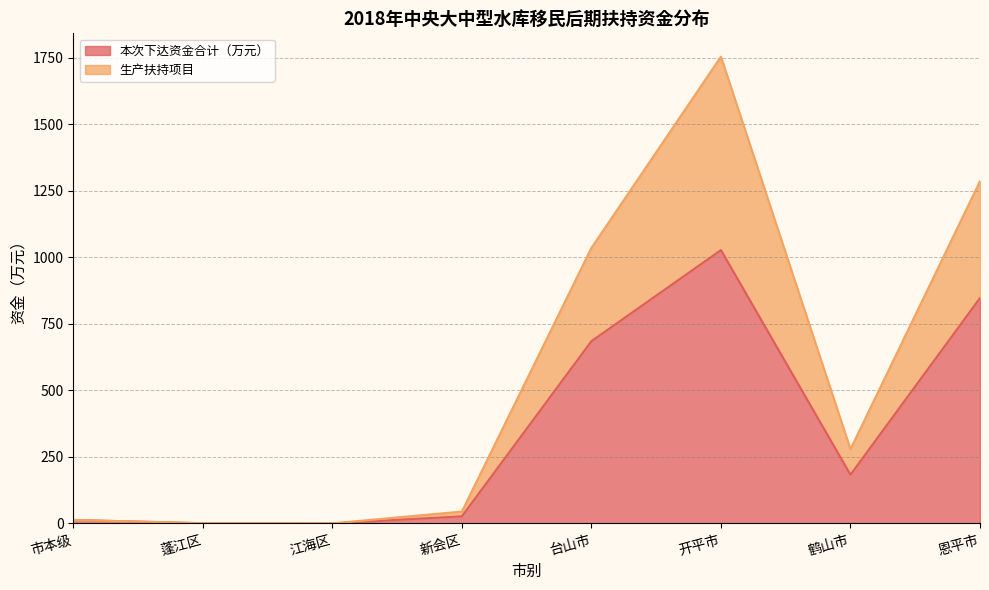

True or false: 生产扶持项目 and 本次下达资金合计（万元） intersect in this chart.

False